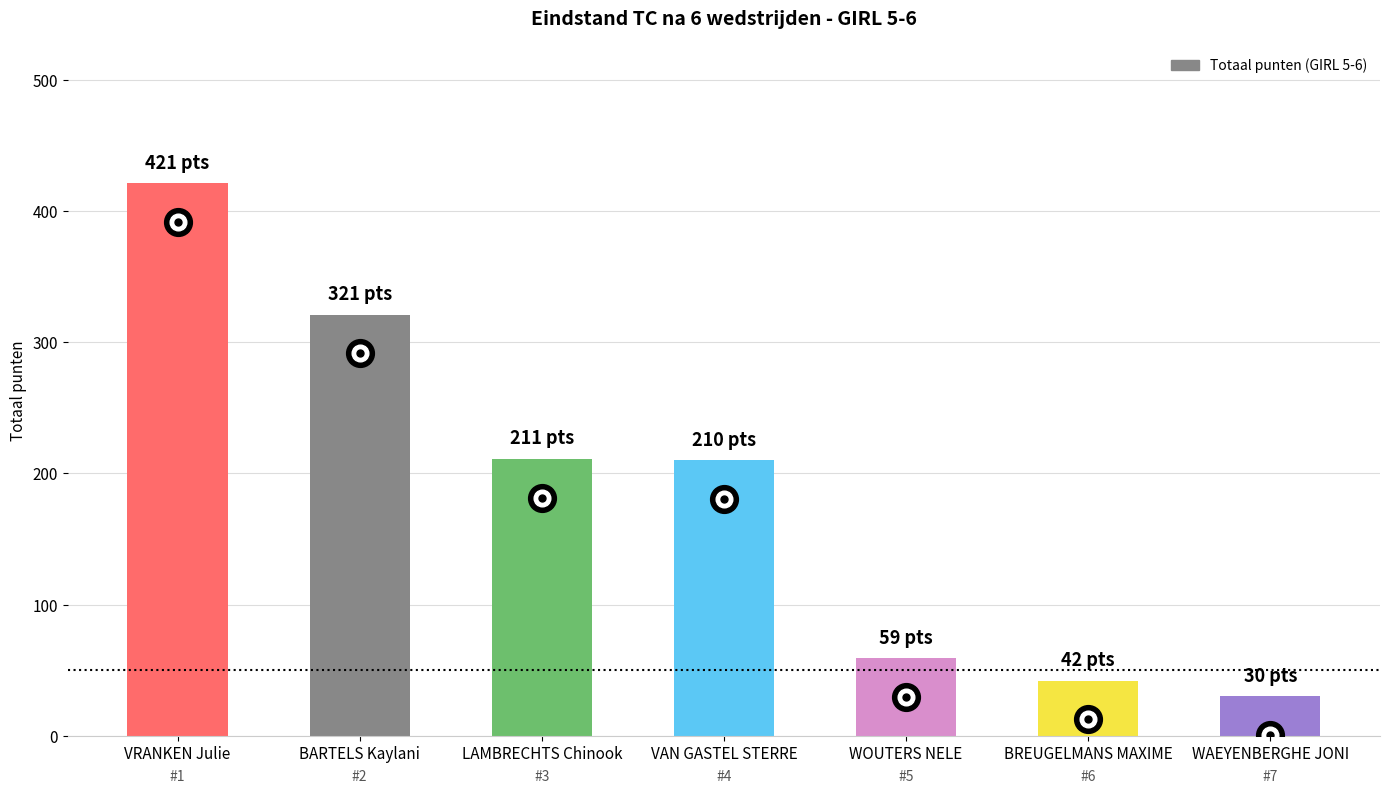

What position from the right is WOUTERS NELE?

3